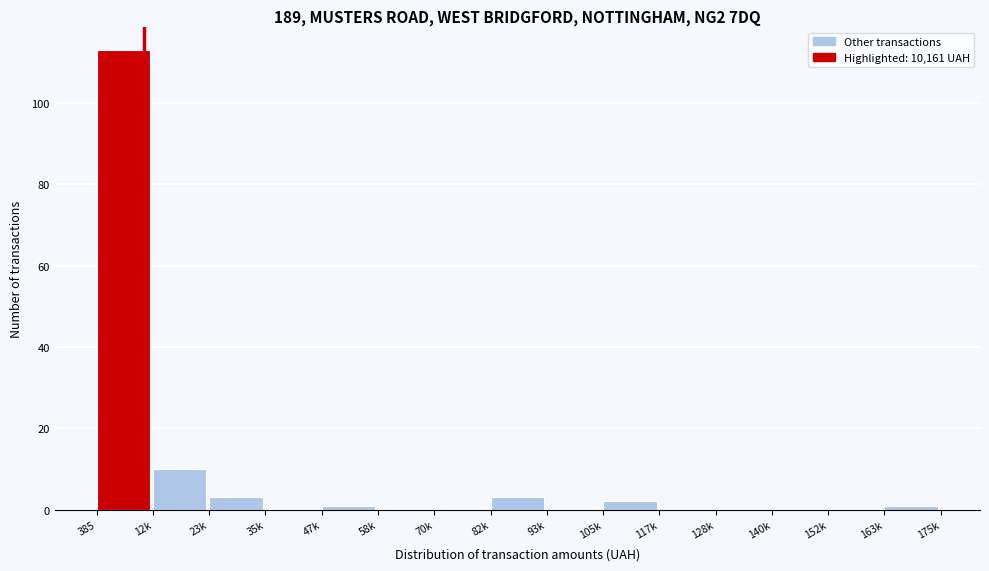

Reading left to right, what are all the values shown in this chart?

385=113	12k=10	23k=3	35k=0	47k=1	58k=0	70k=0	82k=3	93k=0	105k=2	117k=0	128k=0	140k=0	152k=0	163k=1